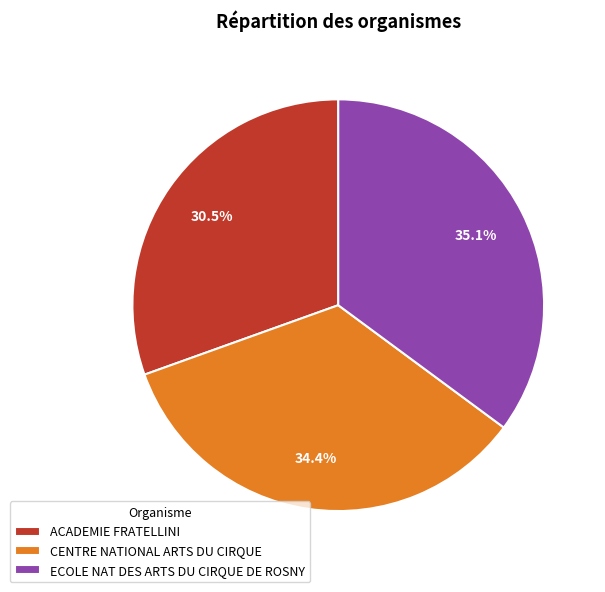

What is the smallest slice in the pie chart?

ACADEMIE FRATELLINI